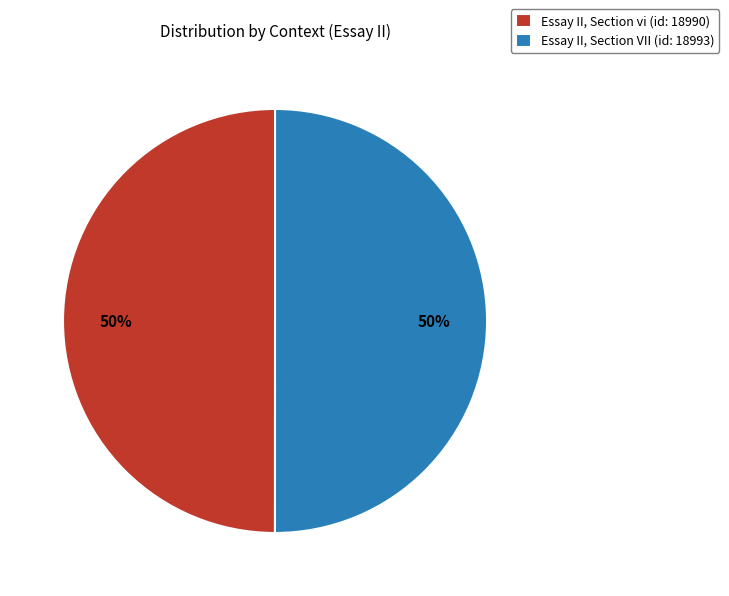

What is the ratio of the value at Essay II, Section vi (id: 18990) to the value at Essay II, Section VII (id: 18993)?

1.0